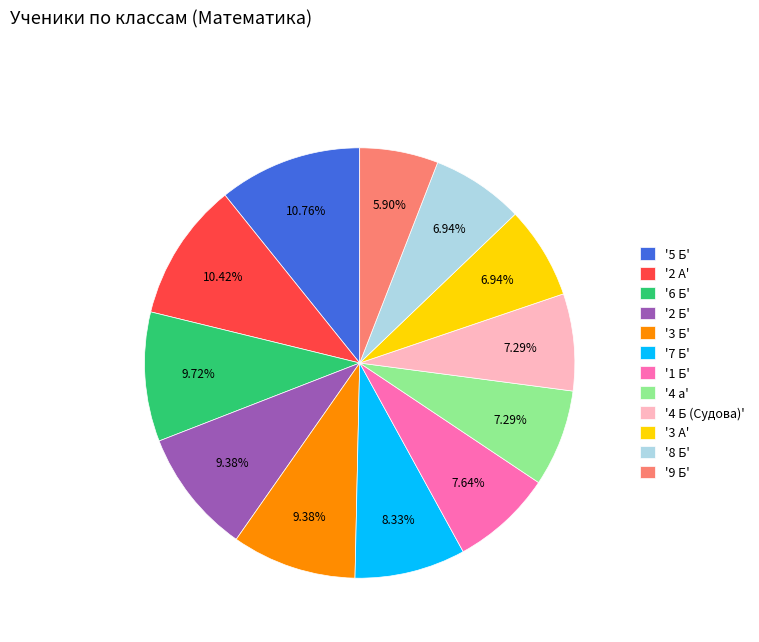

Combined, do '2 Б' and '2 А' account for over 50%?

No